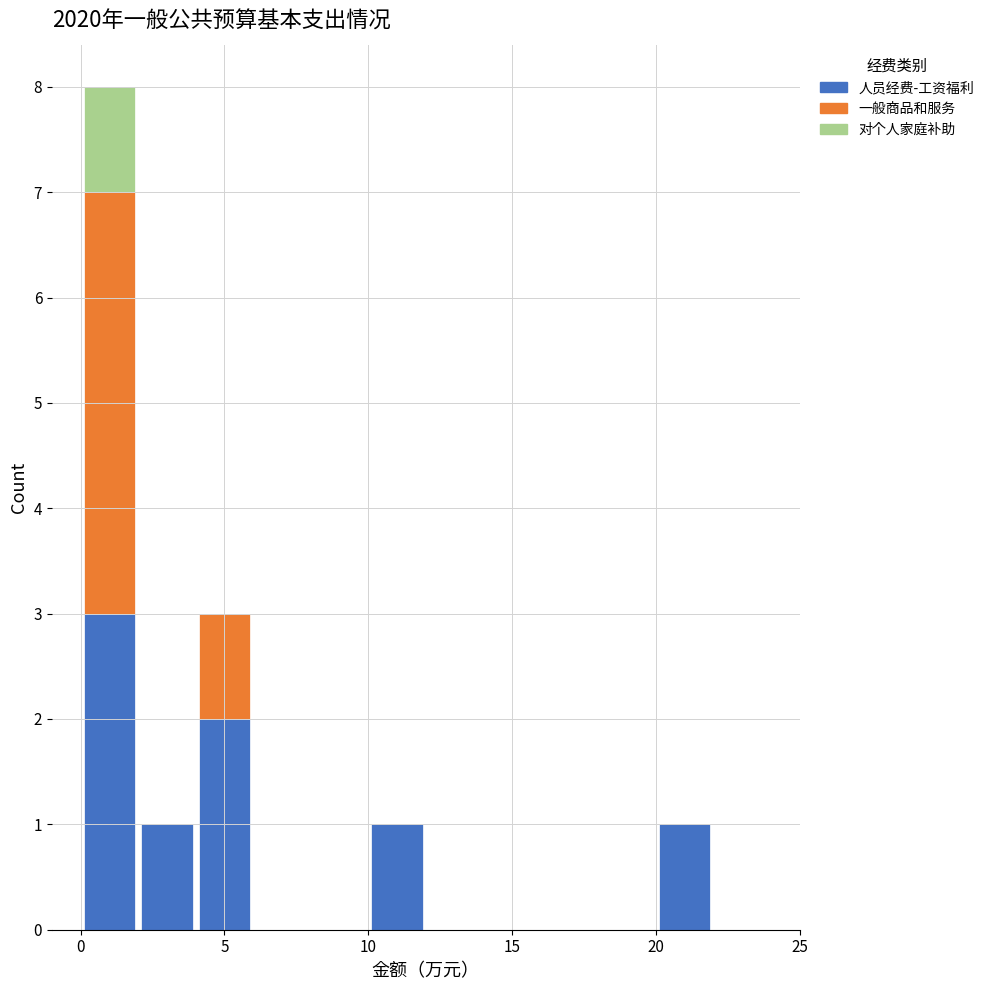

Which range on the x-axis has the tallest stacked bar (by total height)?

0 to 2